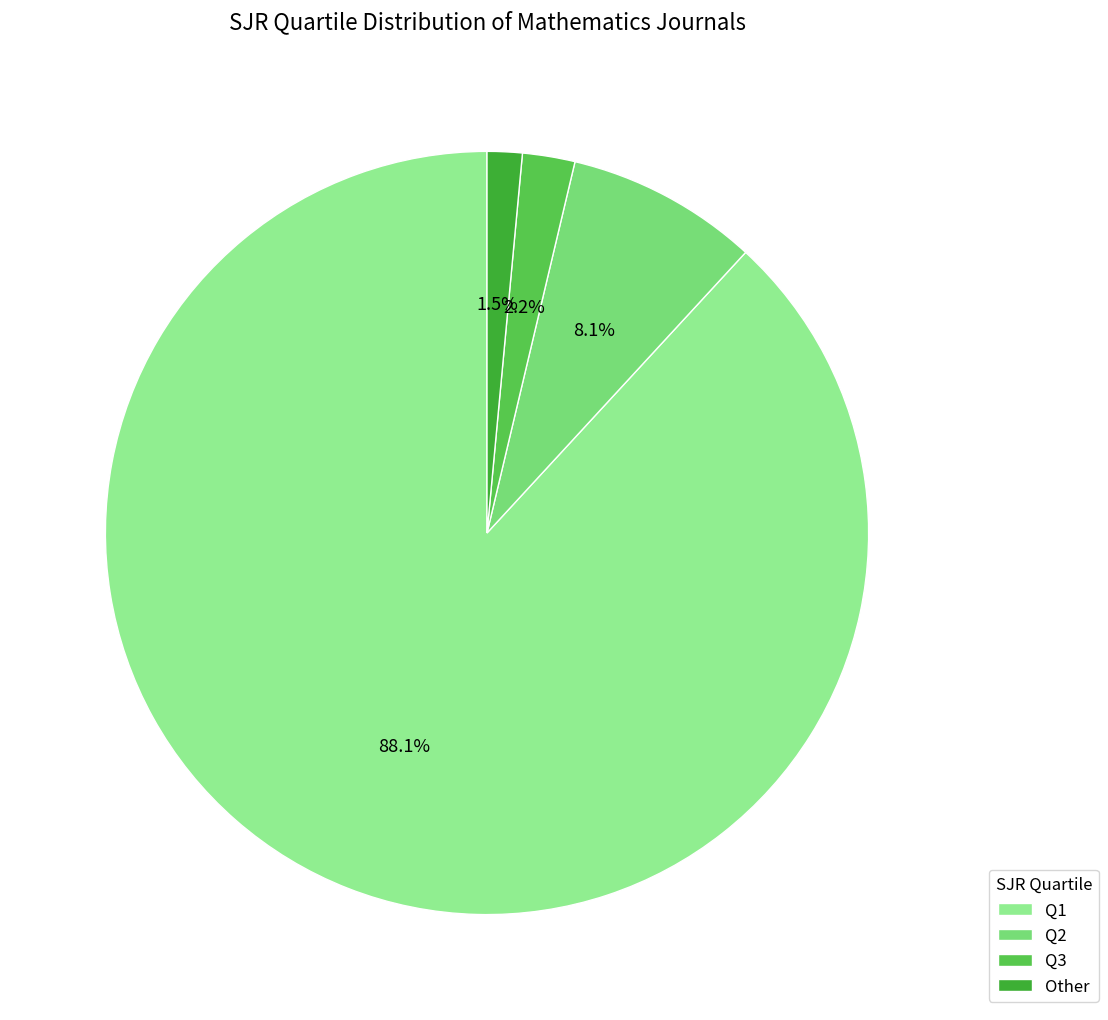

Combined, what portion of the pie is Q1 and Q3?

90.4%